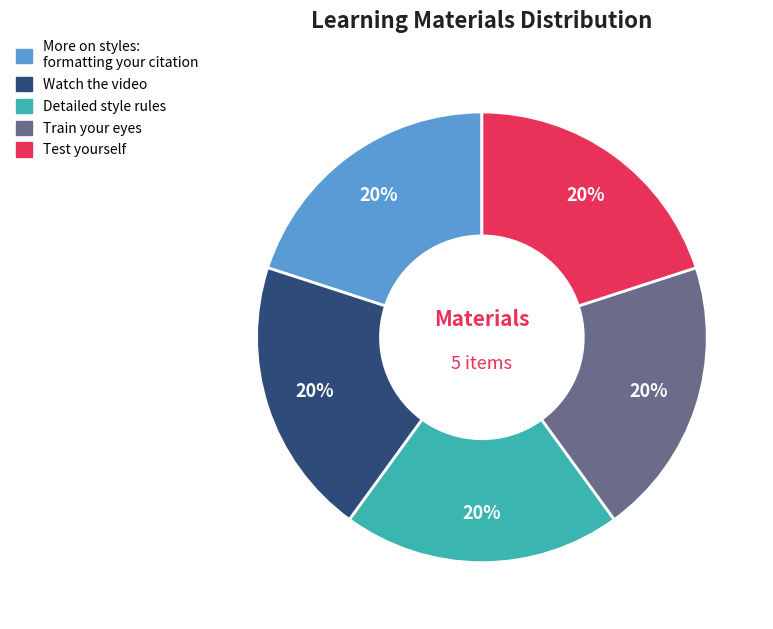

To the nearest percent, what percentage of the pie is Test yourself?

20%